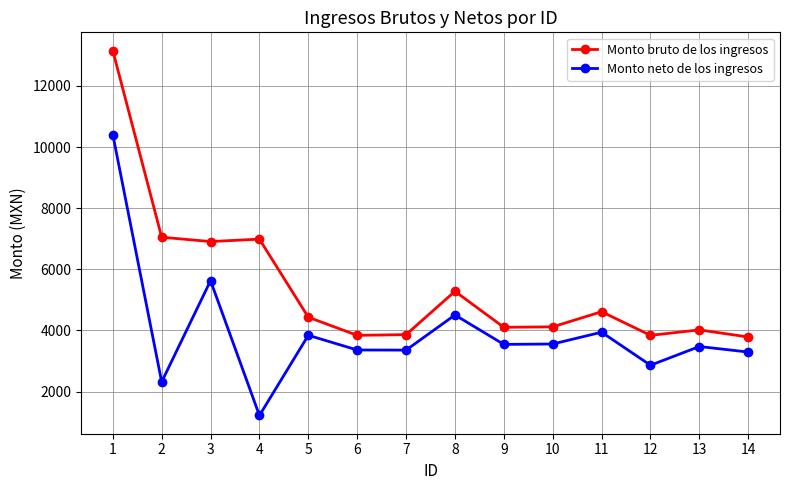

Rank the series by their maximum value, from highest to lowest.

Monto bruto de los ingresos, Monto neto de los ingresos